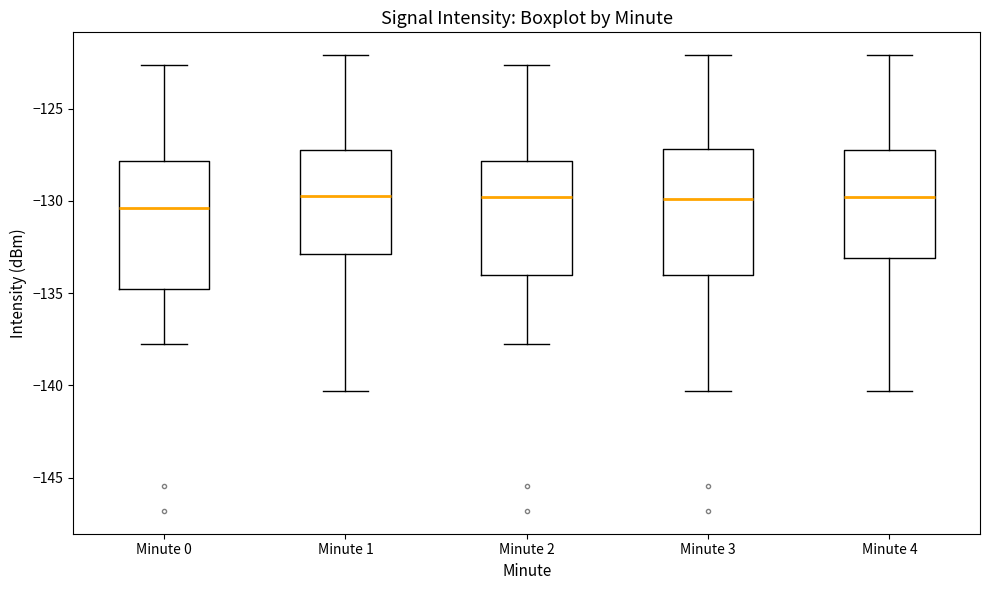

Reading left to right, read every box against the y-axis: the position of its median line, the range the box covers, and the ends of its whiskers. The values are not printed on the chart, so give them approximately, as read against the axis.

Minute 0: median -130.5, box -135.0 to -128.0, whiskers -138.0 to -122.5
Minute 1: median -129.5, box -133.0 to -127.5, whiskers -140.5 to -122.0
Minute 2: median -130.0, box -134.0 to -128.0, whiskers -138.0 to -122.5
Minute 3: median -130.0, box -134.0 to -127.0, whiskers -140.5 to -122.0
Minute 4: median -130.0, box -133.0 to -127.5, whiskers -140.5 to -122.0